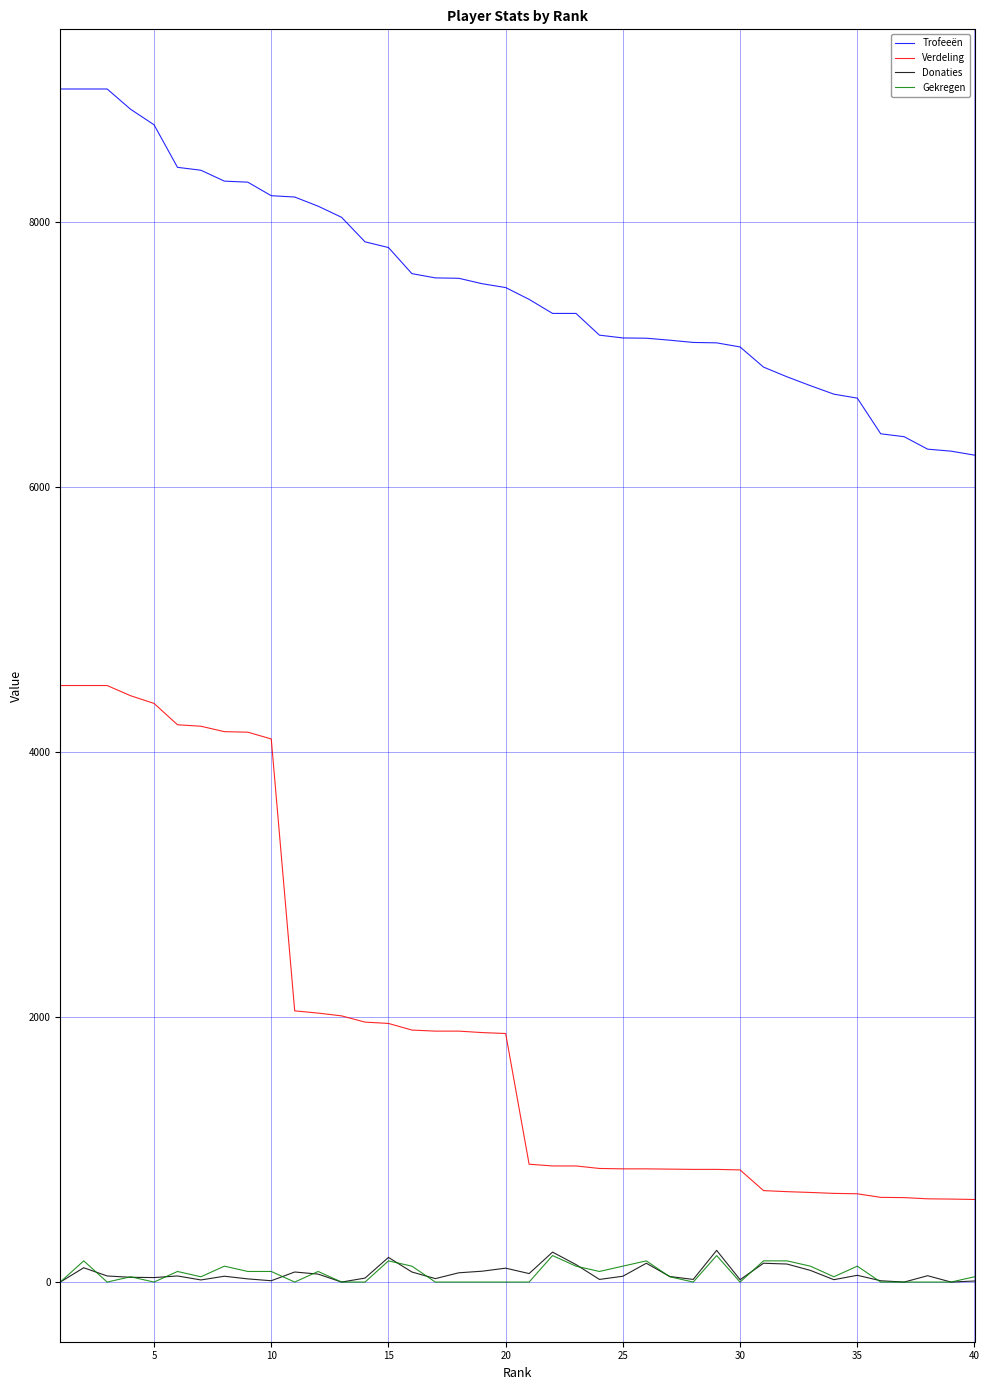

True or false: Trofeeën and Gekregen intersect in this chart.

False